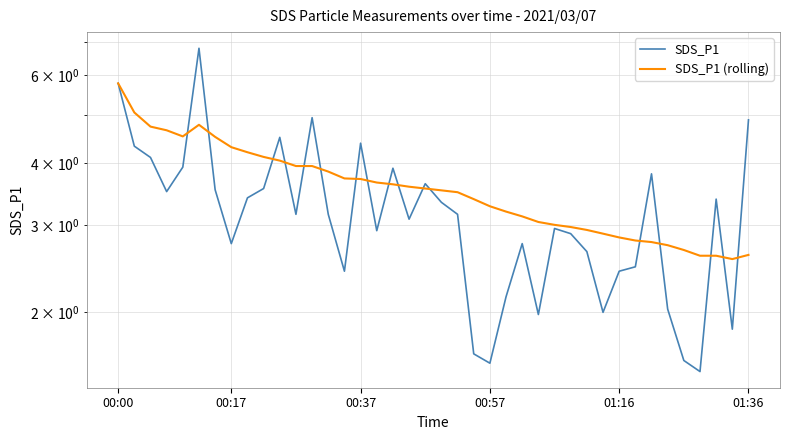

Rank the series by their maximum value, from highest to lowest.

SDS_P1, SDS_P1 (rolling)